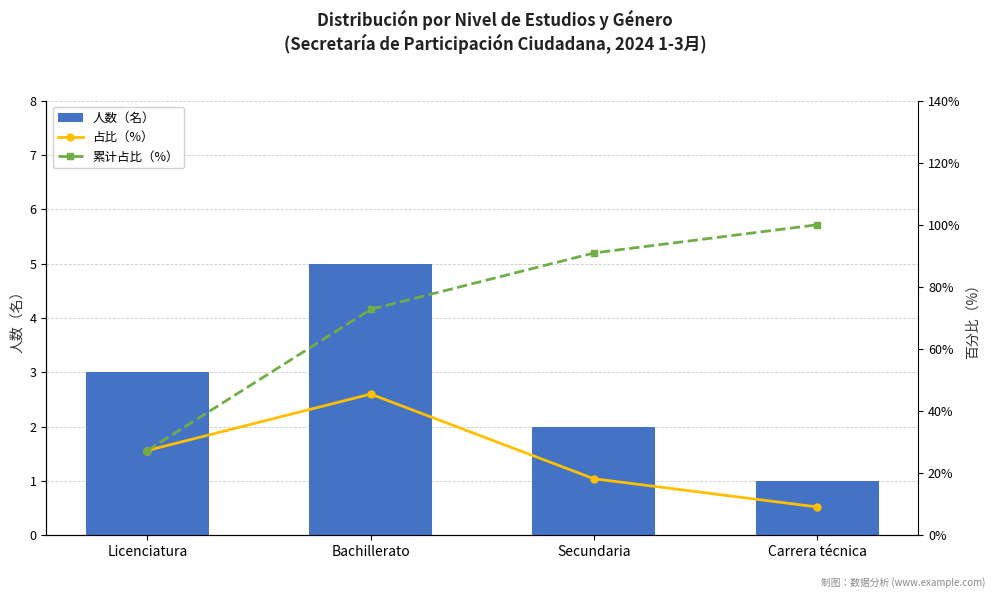

Which category has the highest value in the 累计占比（%） series?

Carrera técnica